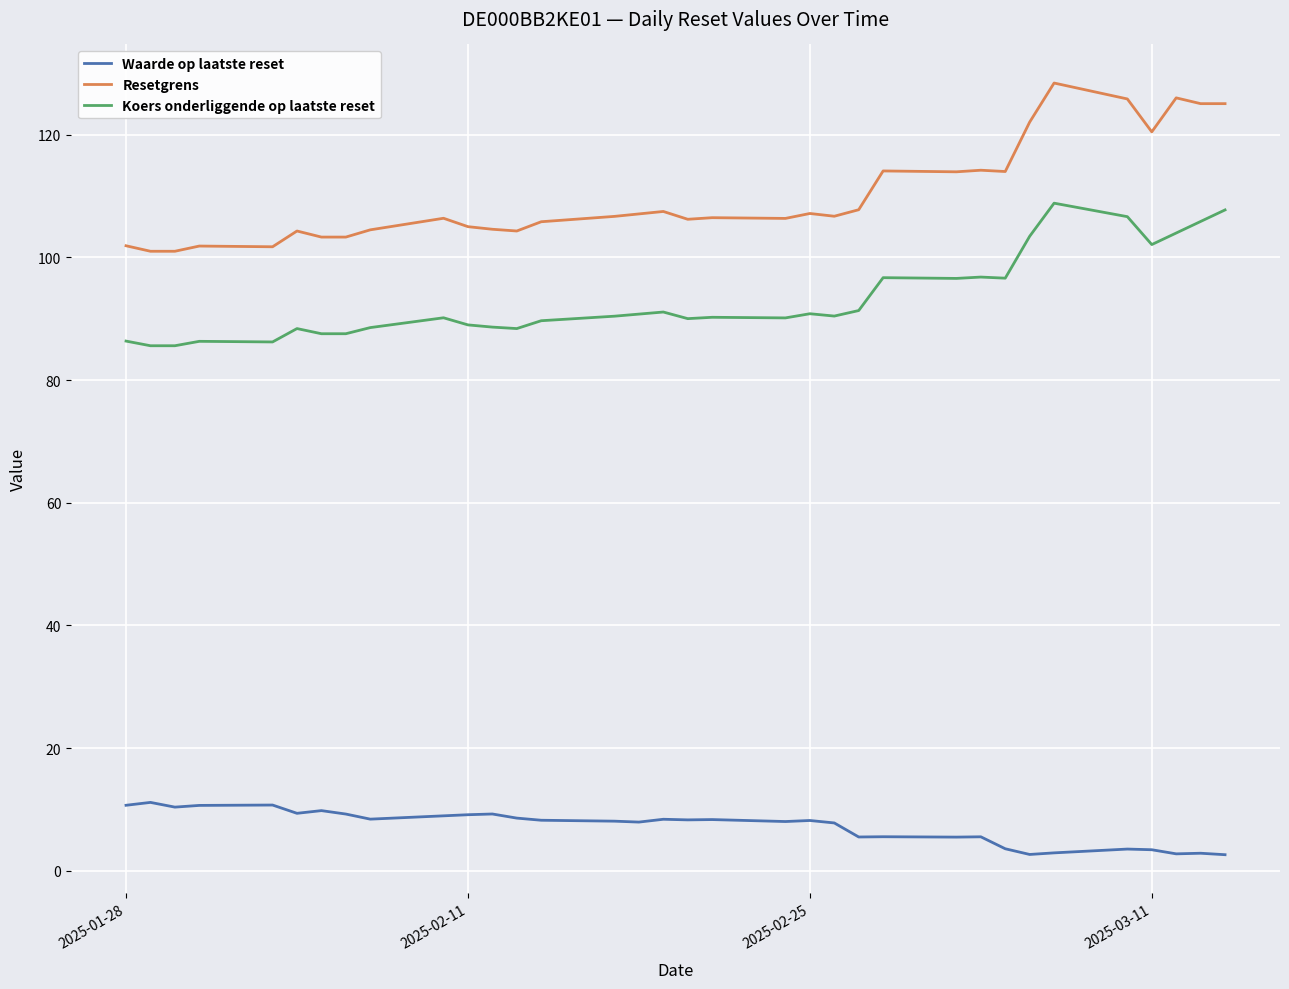

True or false: Resetgrens and Waarde op laatste reset cross at least once.

False